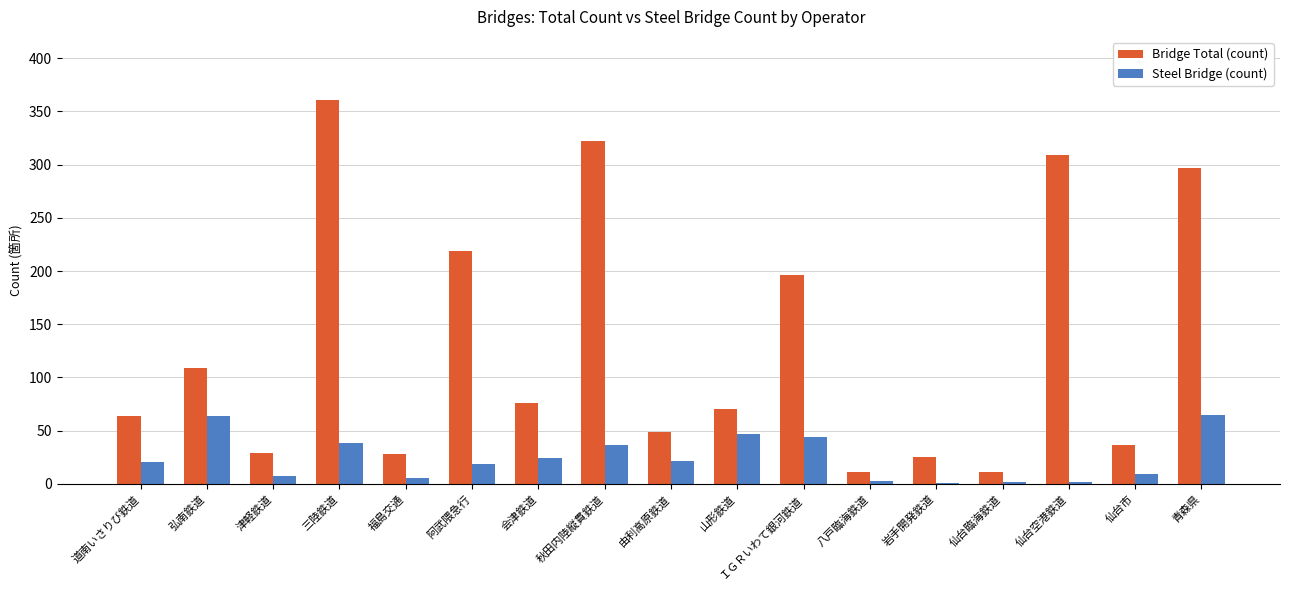

What is the highest value of the Steel Bridge (count) series?

65